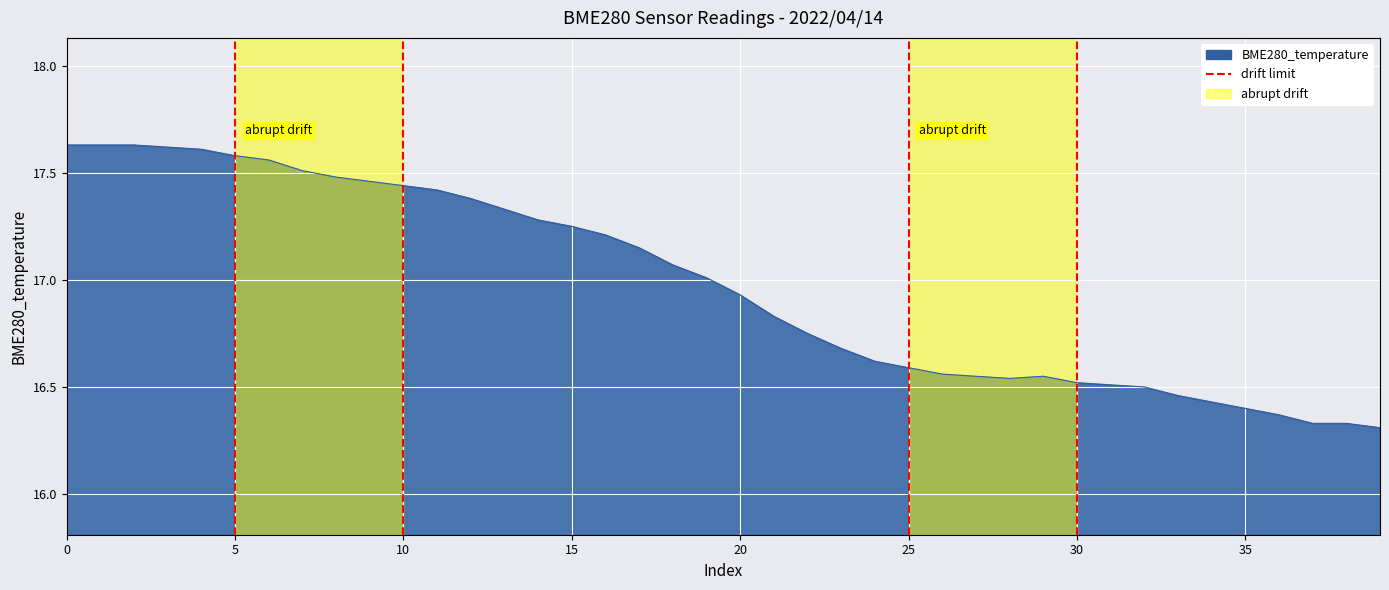

How many values are between 0 and 1?

2